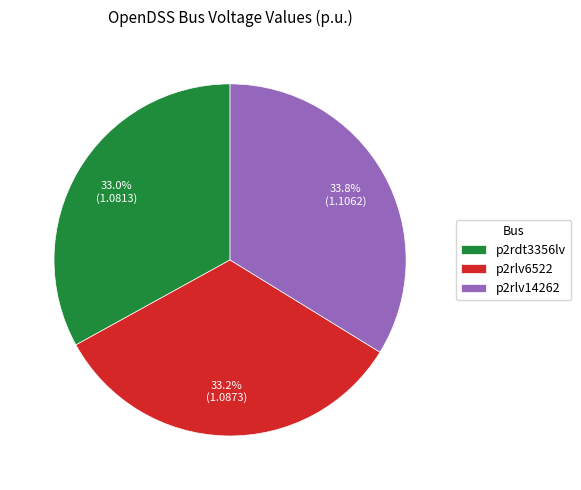

Count the number of slices in the pie.

3